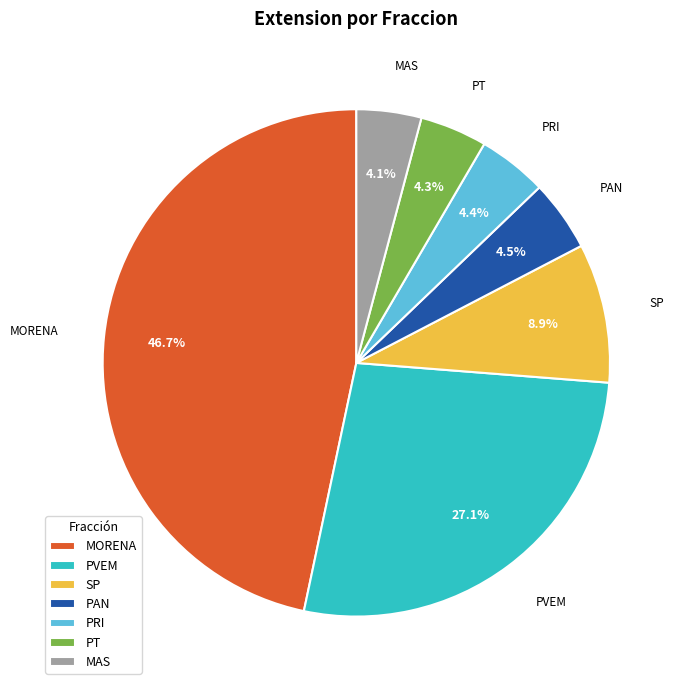

Does PAN account for over 50% of the chart?

No